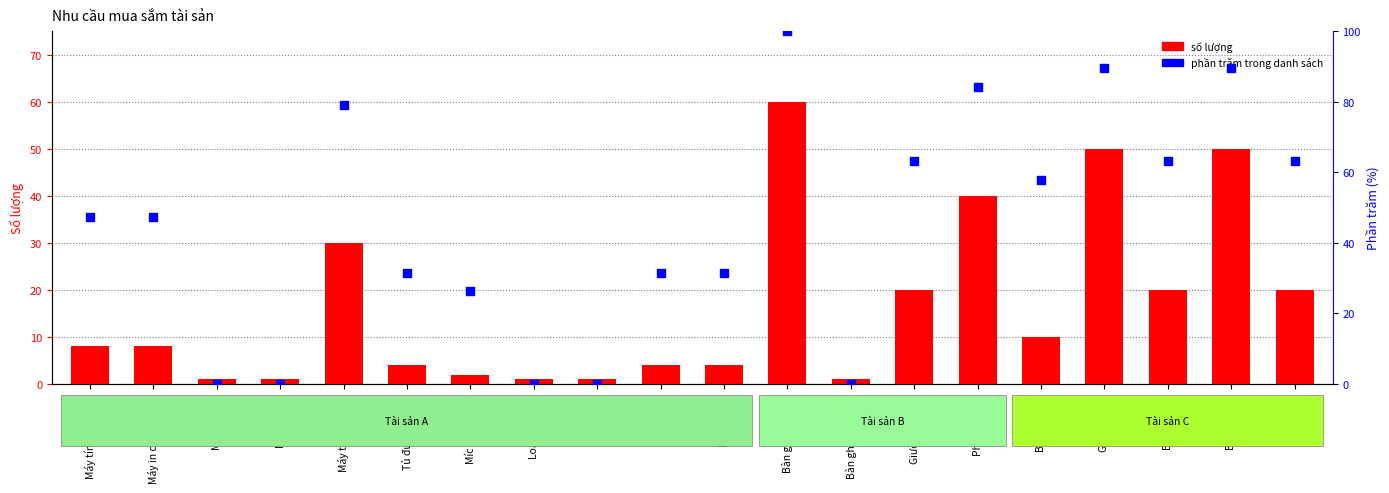

Which series has the largest total across all categories?

phần trăm trong danh sách